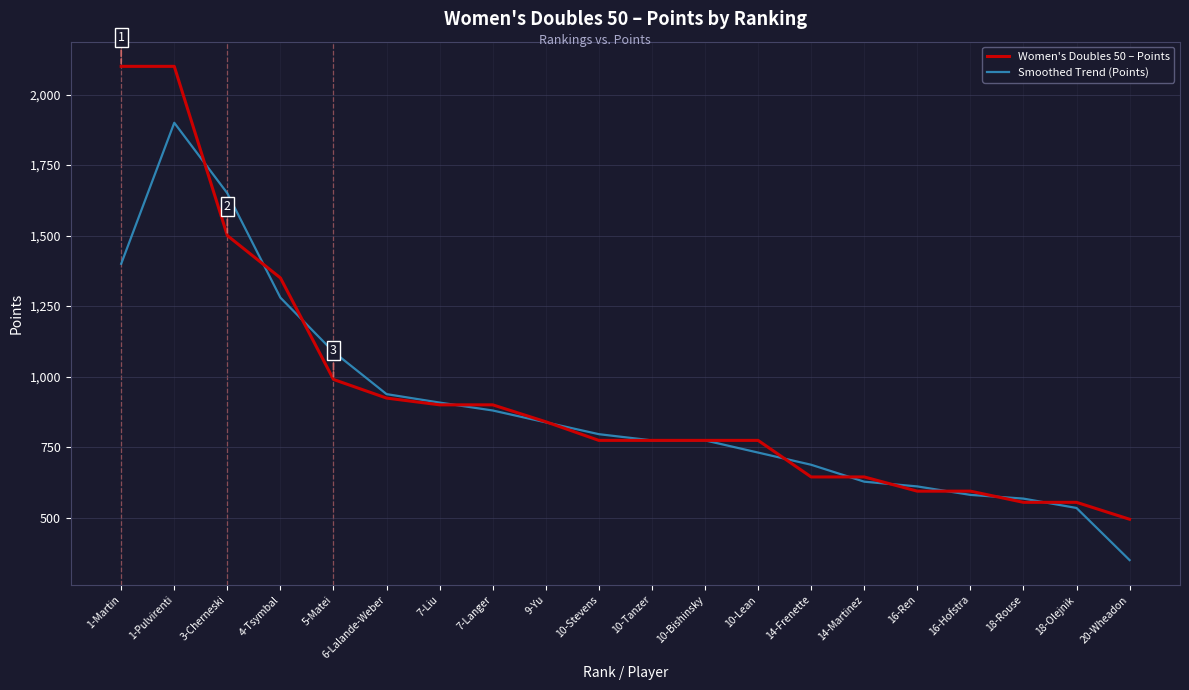

Where do Smoothed Trend (Points) and Women's Doubles 50 – Points first cross each other?

1-Pulvirenti and 3-Cherneski